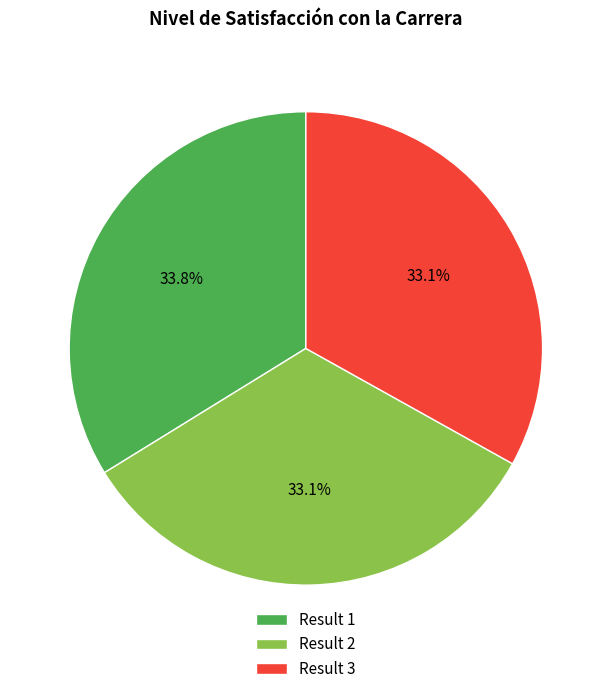

Approximately how many times larger is the value at Result 3 compared to Result 1?

1.0